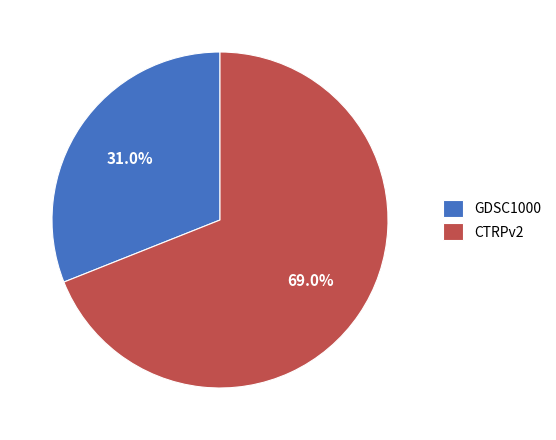

What portion of the pie excludes CTRPv2?

31.0%